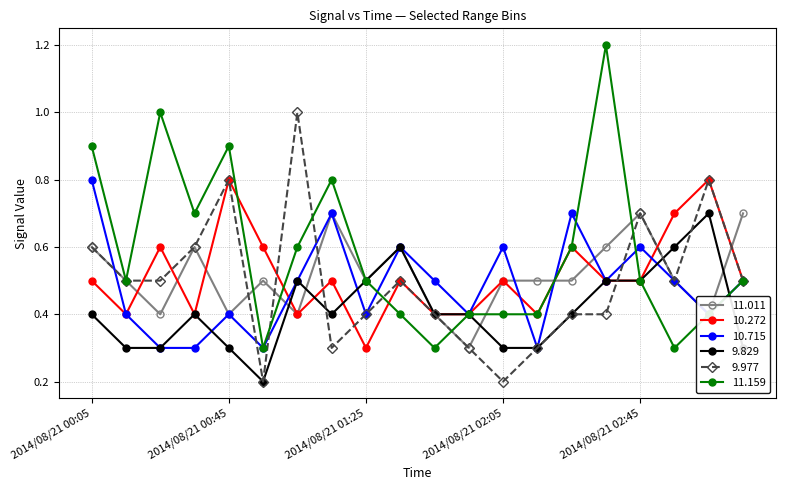

Which series has the largest range (max minus min)?

11.159